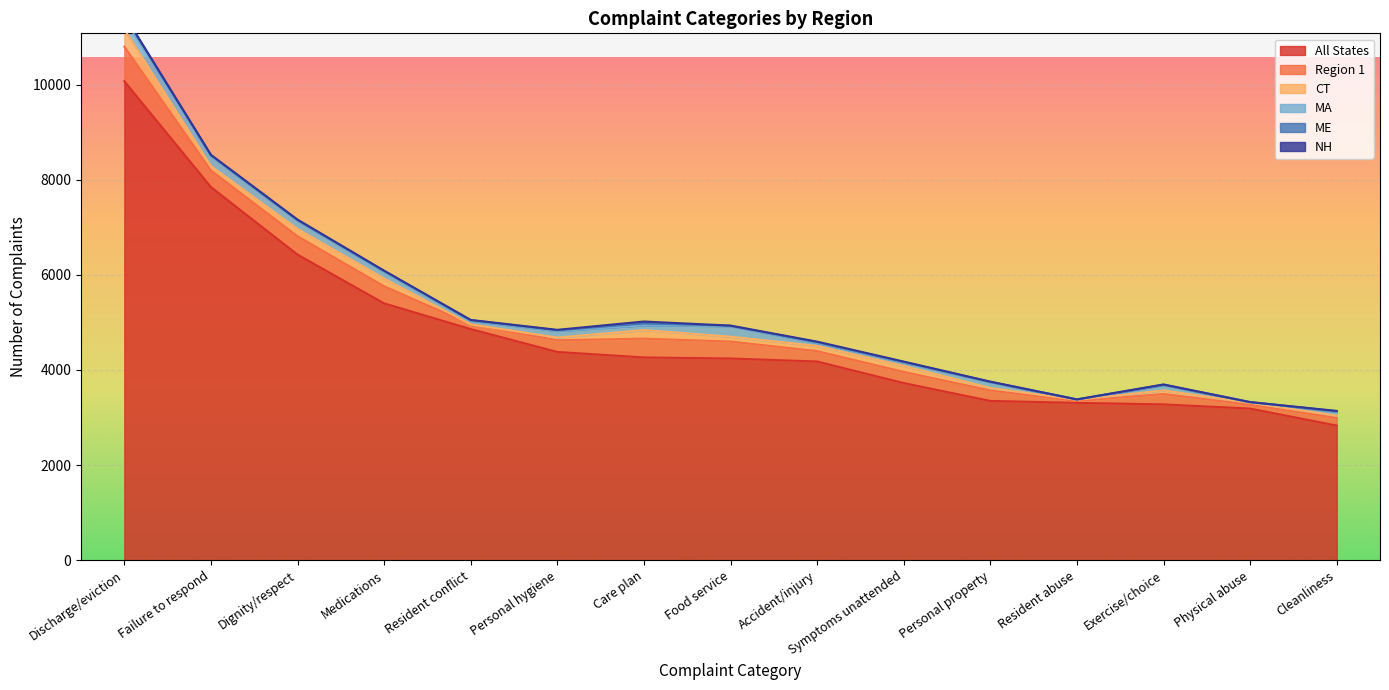

Which series has the widest spread of values?

All States